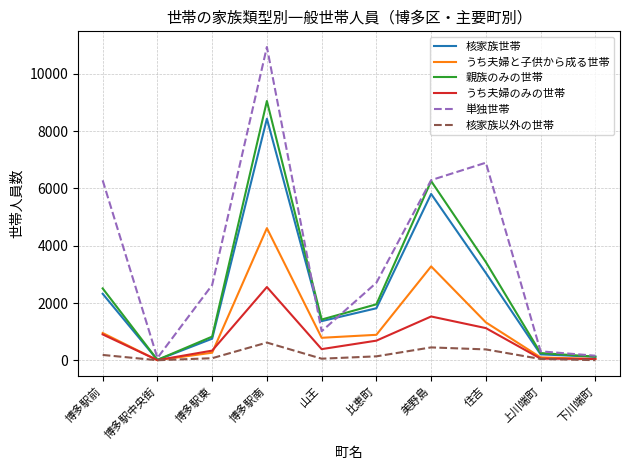

Which series has the largest range (max minus min)?

単独世帯